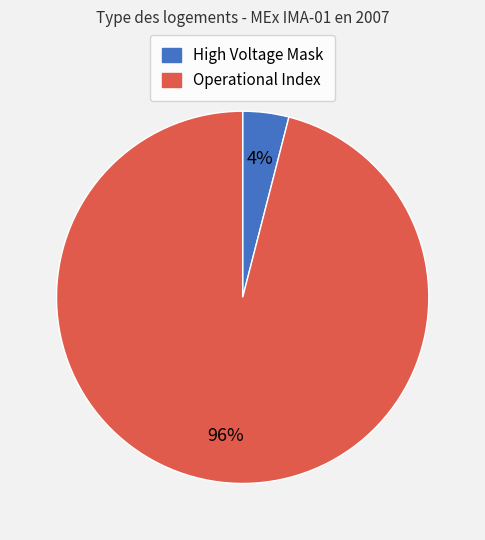

Does any single category account for the majority?

Yes